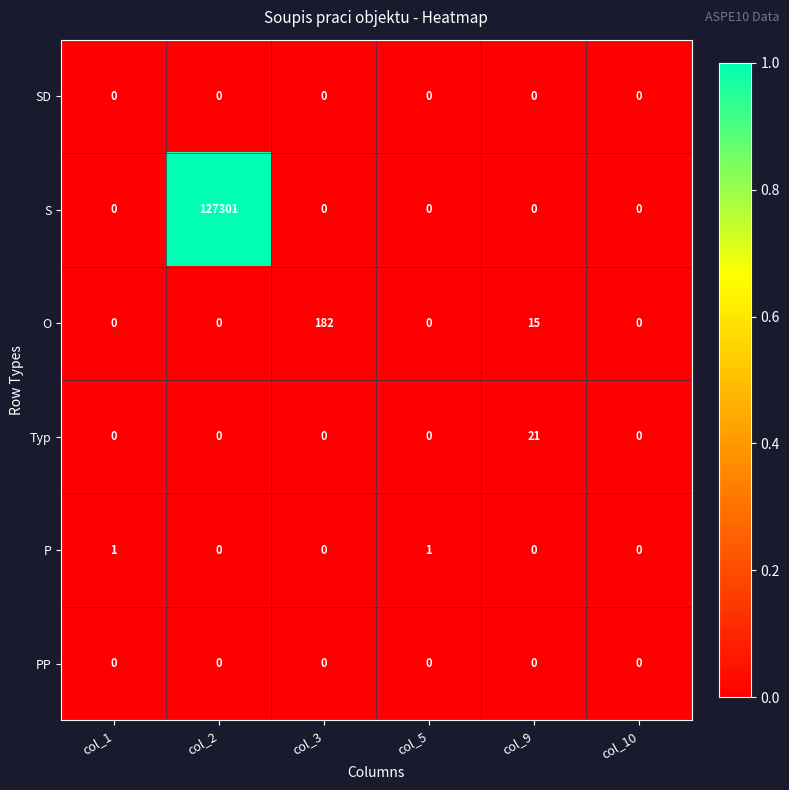

Which label corresponds to the largest value in the chart?

col_2